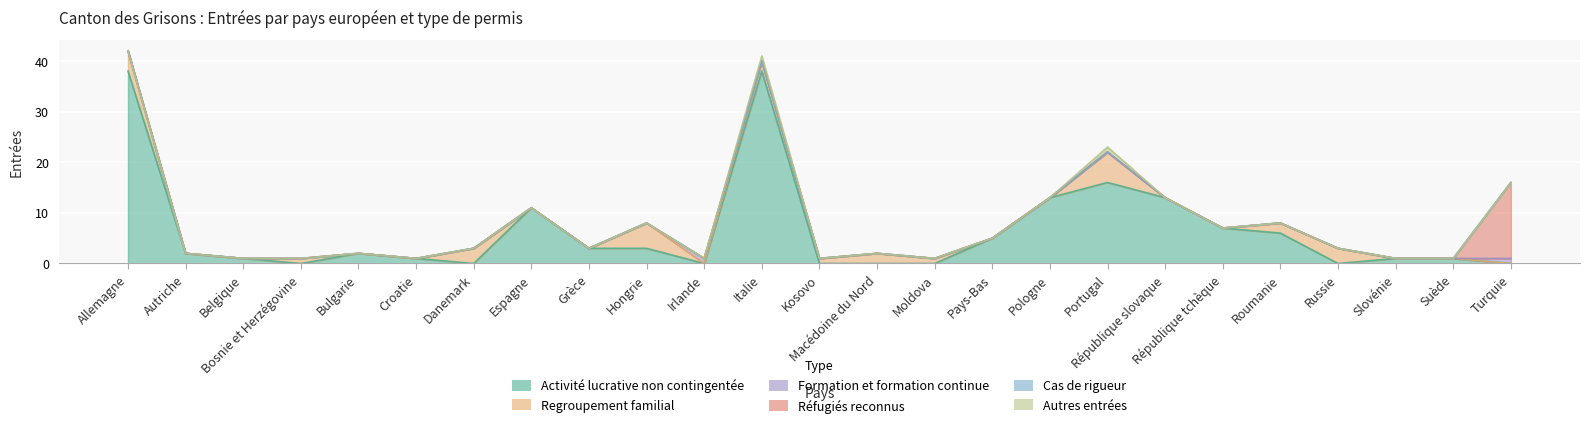

At which label does Cas de rigueur reach its minimum?

Allemagne